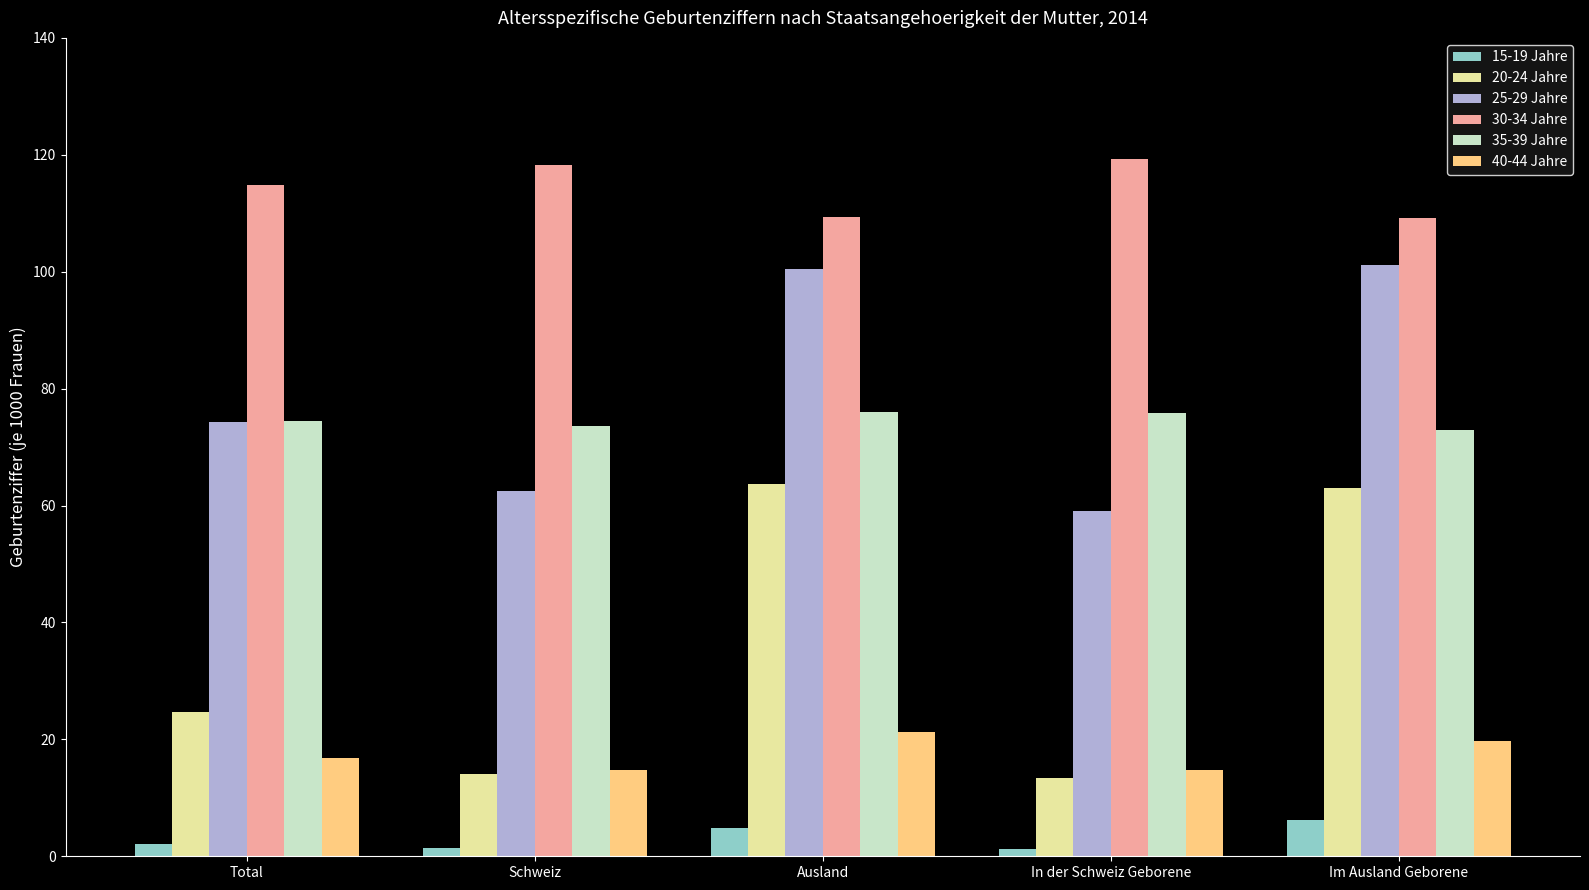

What is the sum of all 35-39 Jahre values?

372.6